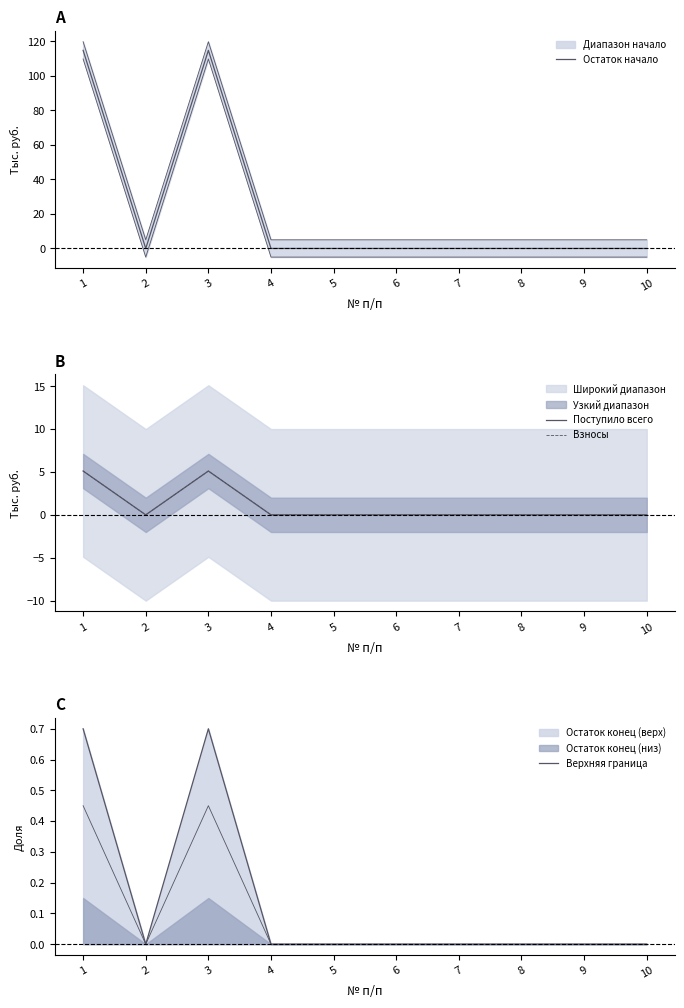

The Верхняя граница series shows 0.0 at 4. True or false?

True